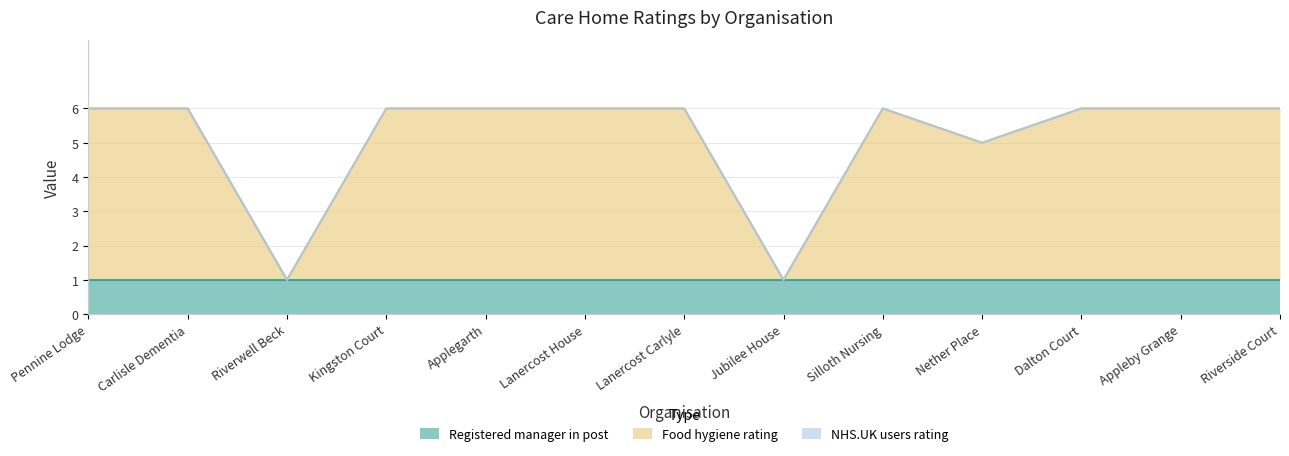

The Food hygiene rating series shows 0 at Jubilee House. True or false?

True